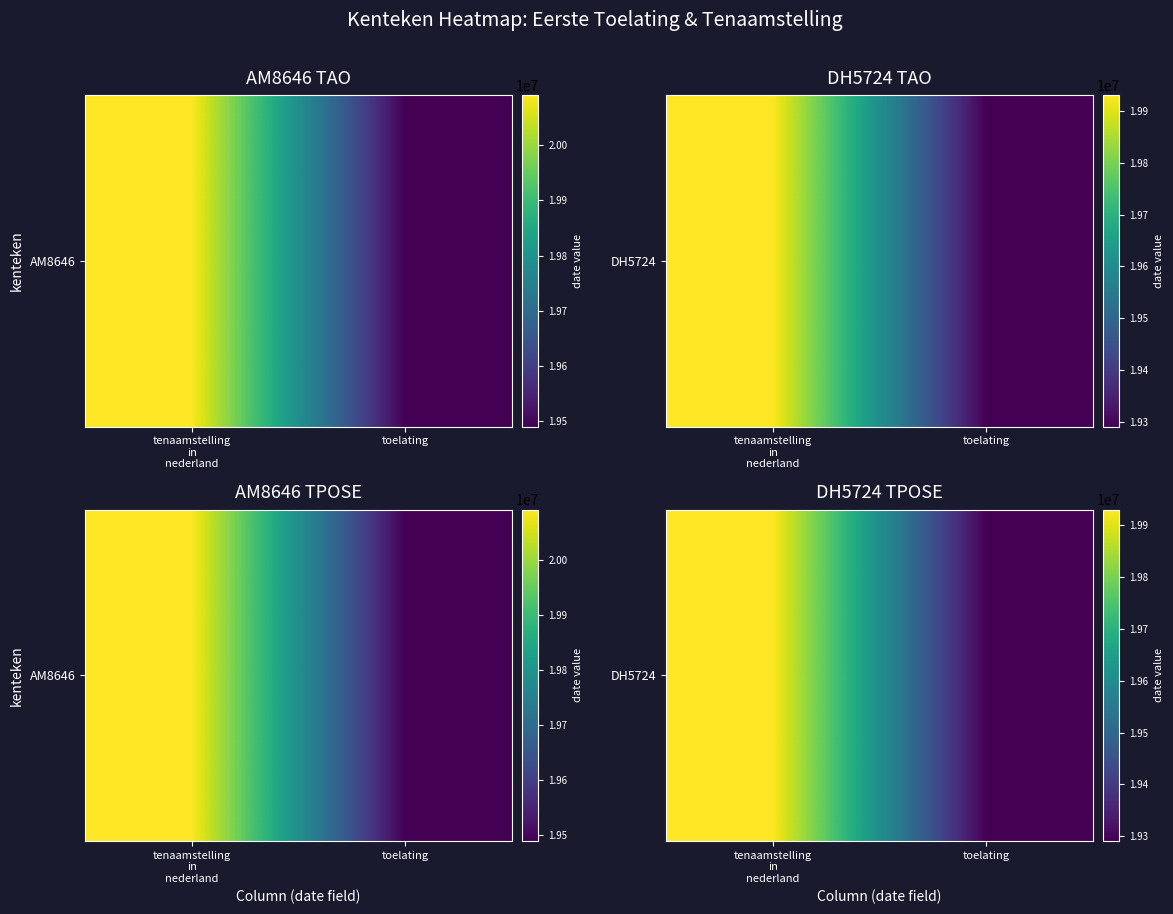

Rank the categories by value from lowest to highest.

toelating, tenaamstelling
in
nederland